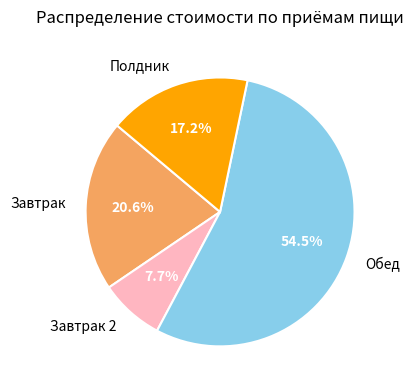

To the nearest percent, what is the average slice percentage?

25%